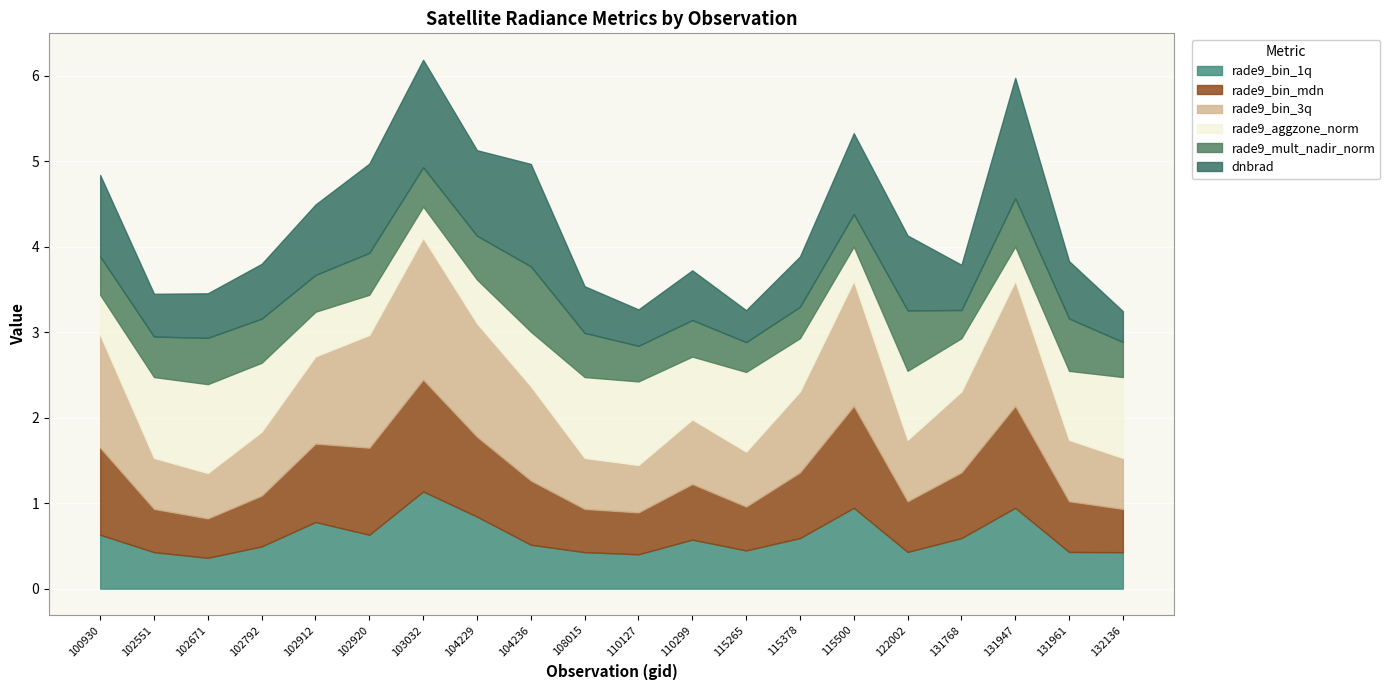

How many lines are shown in the chart?

6